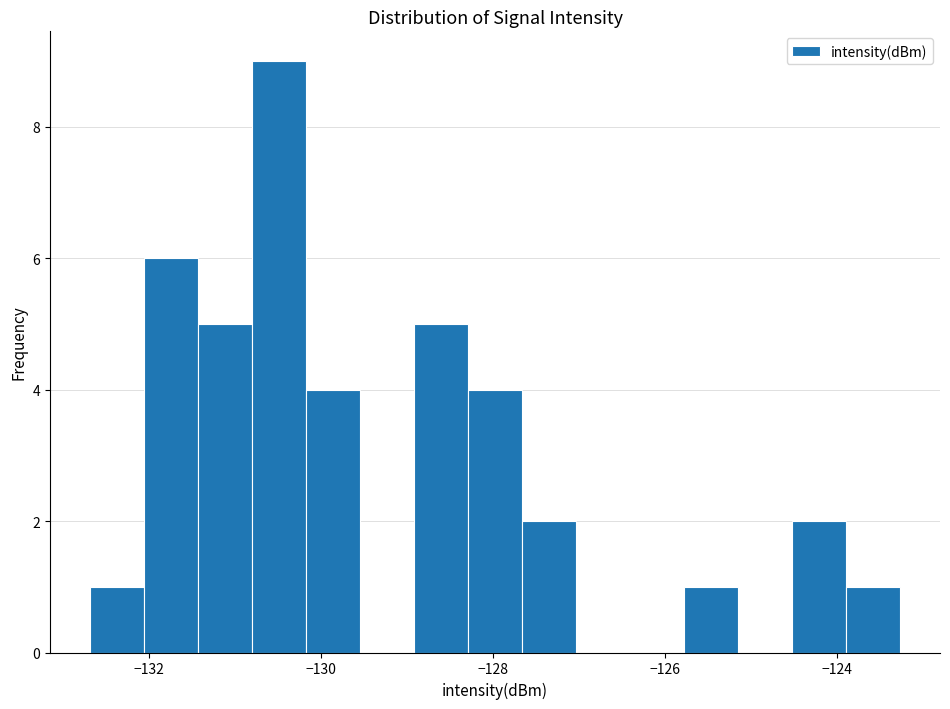

Read against the x-axis, roughly where is the centre of the tallest bar?

-130.4